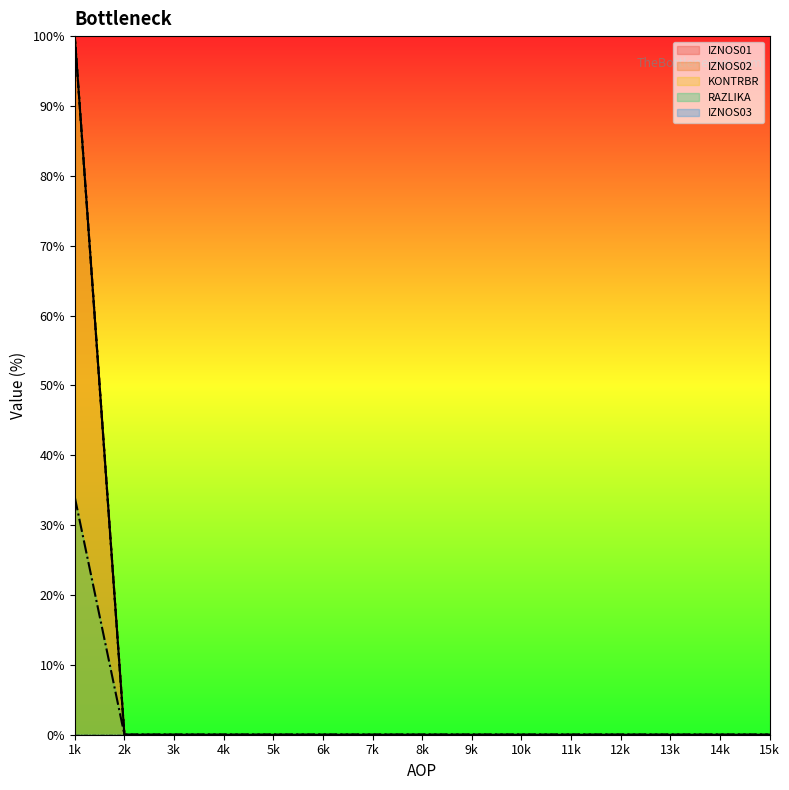

The value of IZNOS02 at 1k is 100. True or false?

True